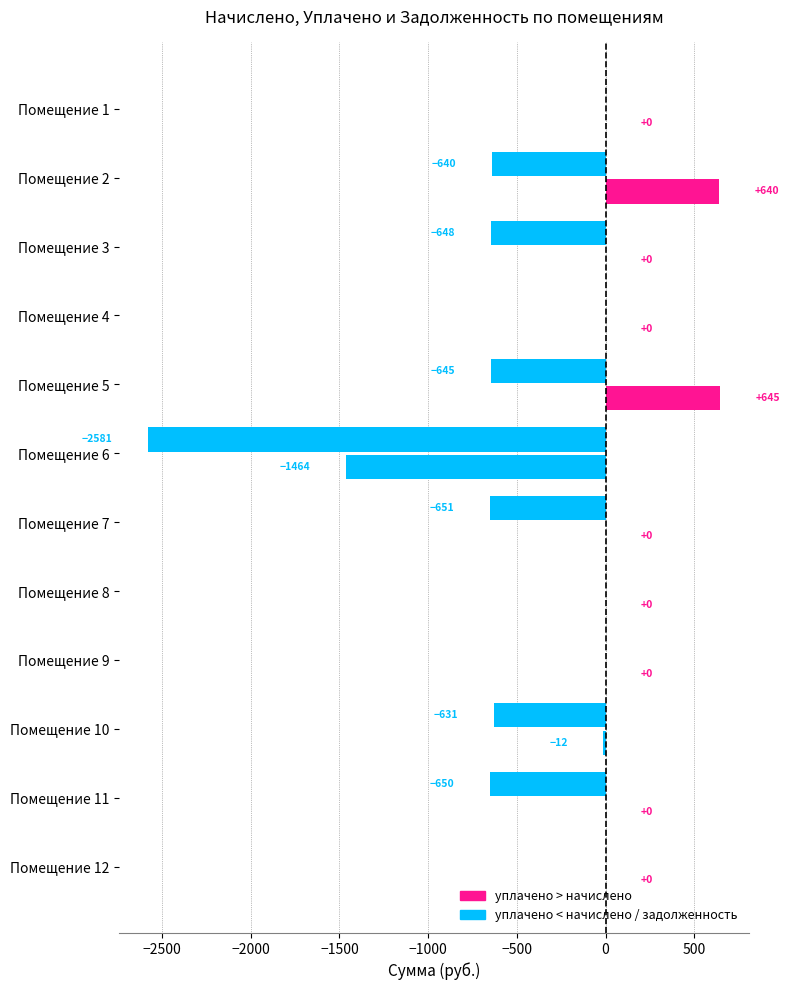

How many data points does each series have?

12